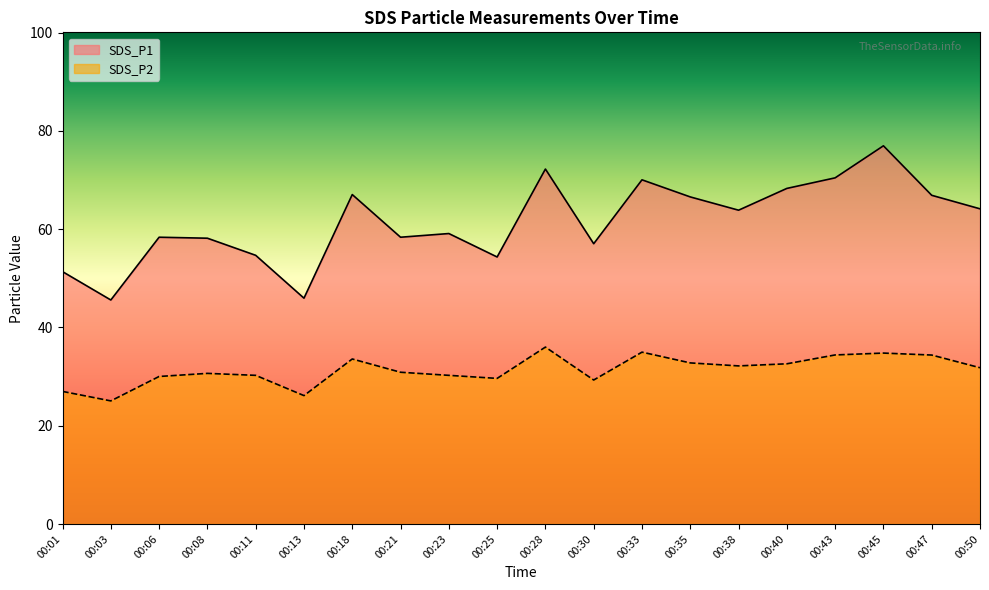

Is it true that SDS_P2 equals 52.7 at 00:30?

False